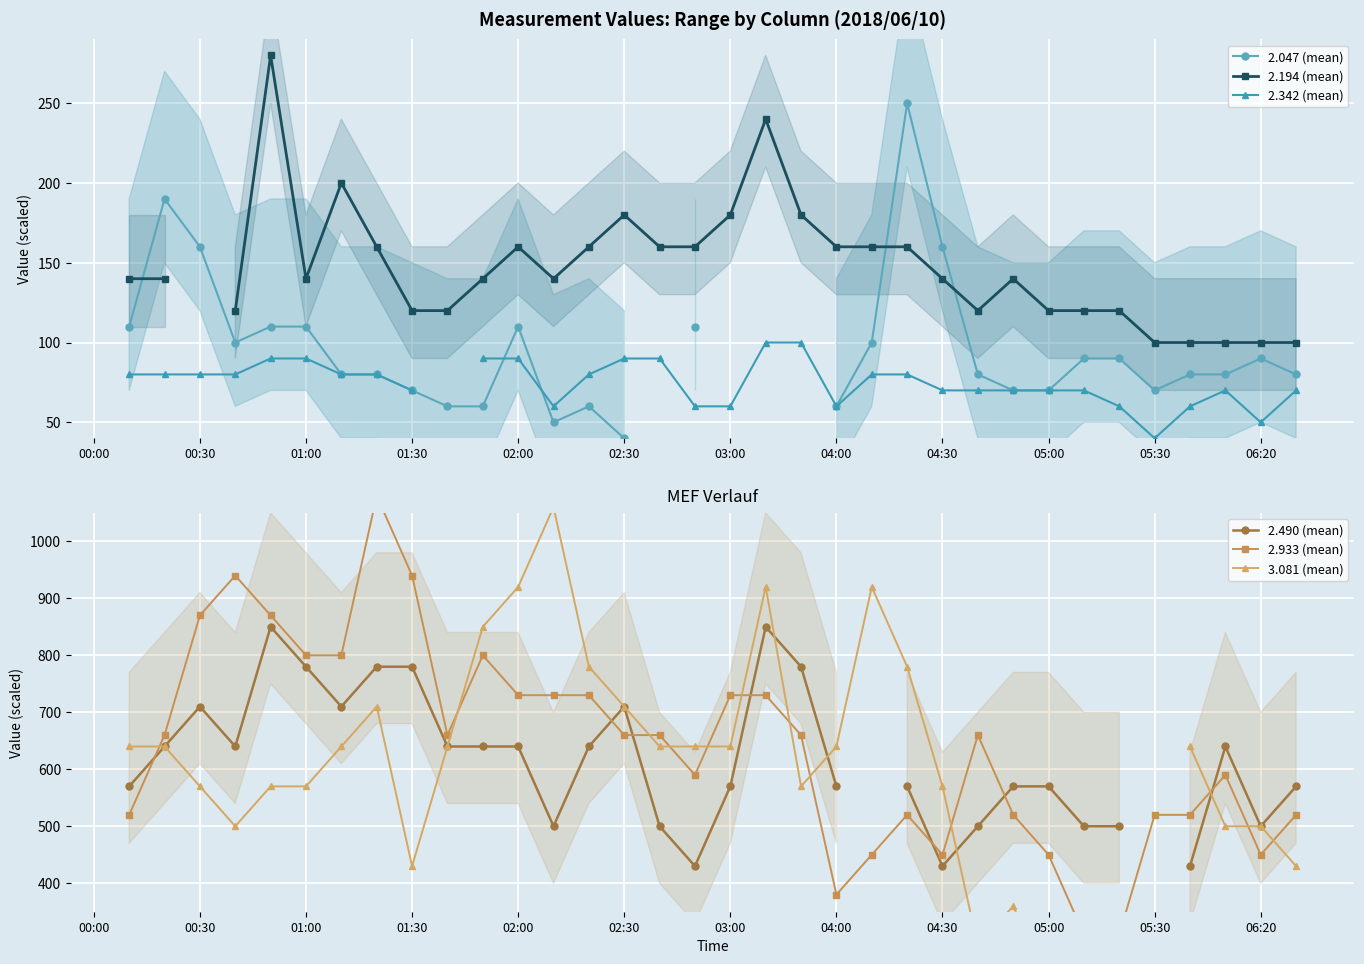

Which has a higher value, 17 or 15?

17